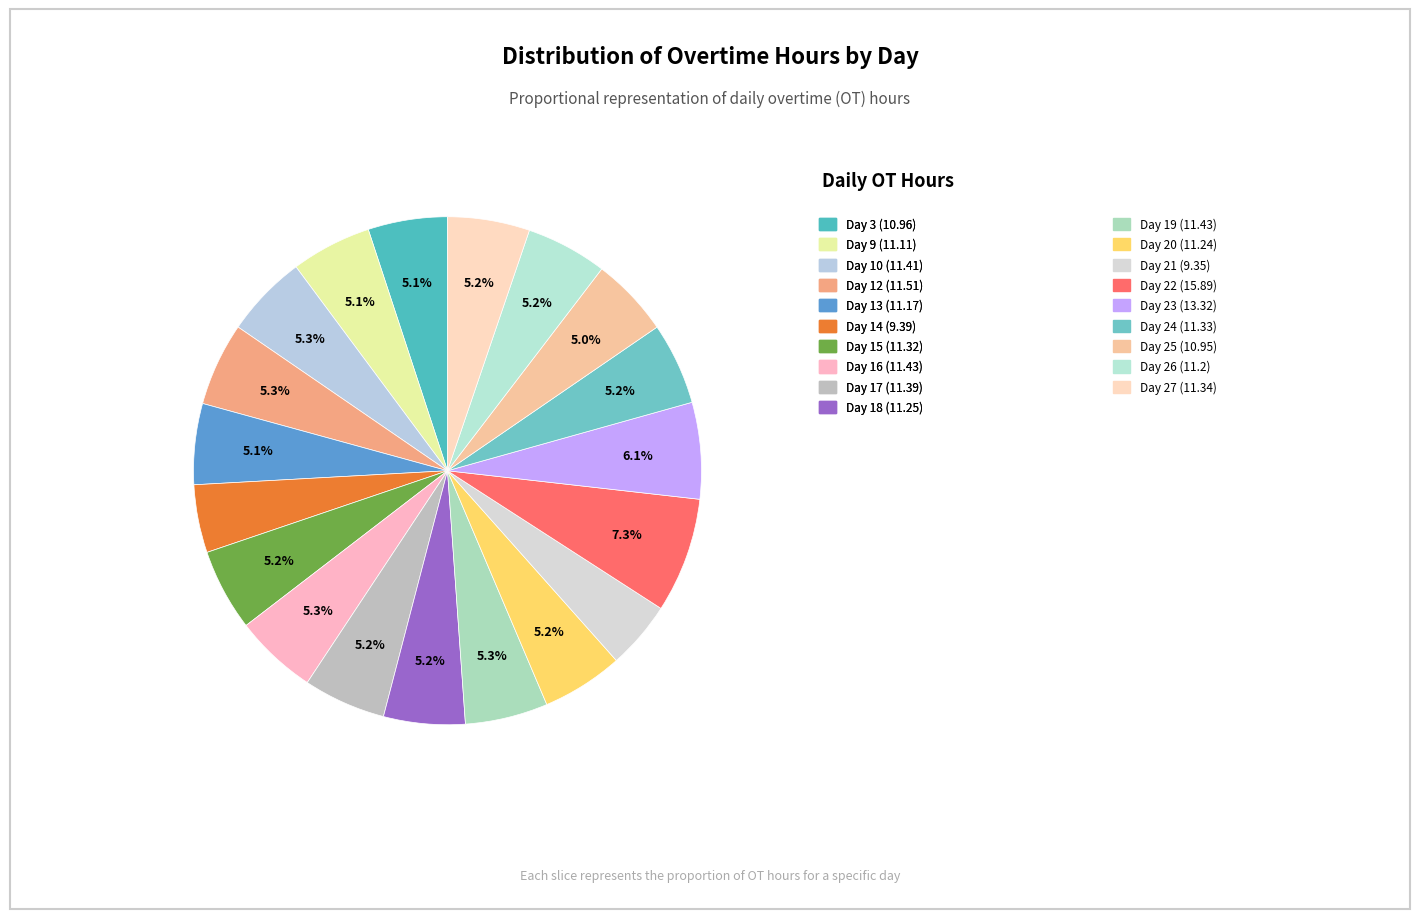

How many slices are in this pie chart?

19